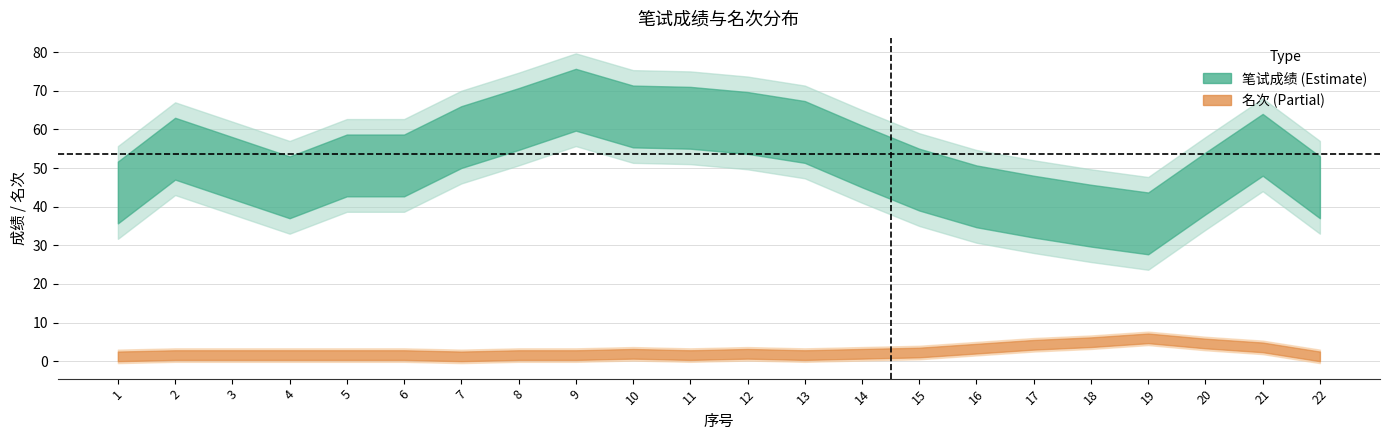

Is it true that 名次 equals 1 at 10?

True